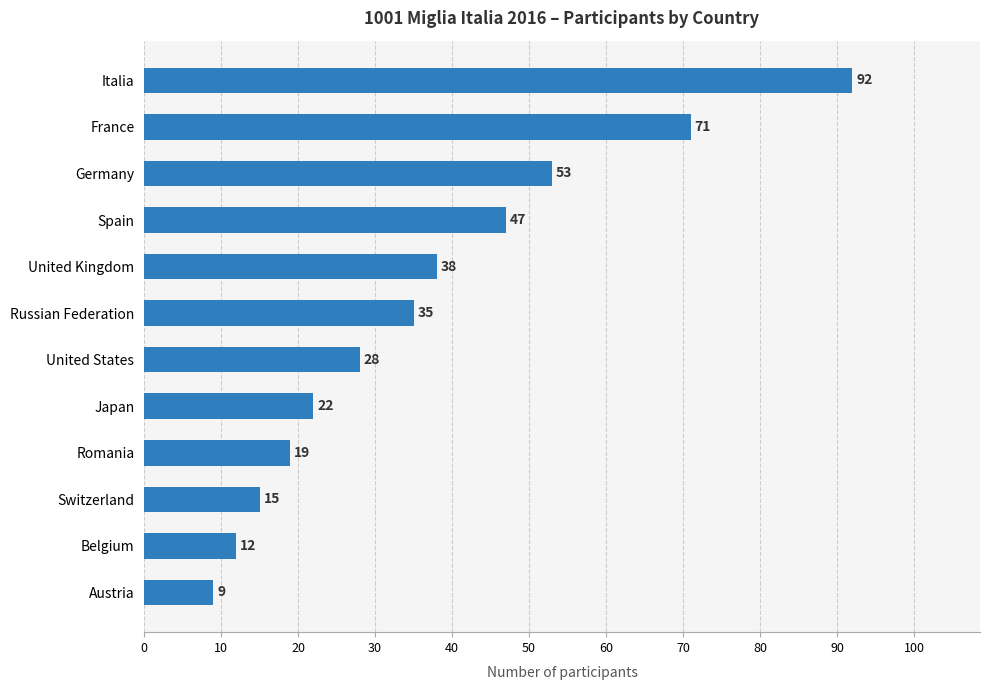

Which has a higher value, Switzerland or United States?

United States